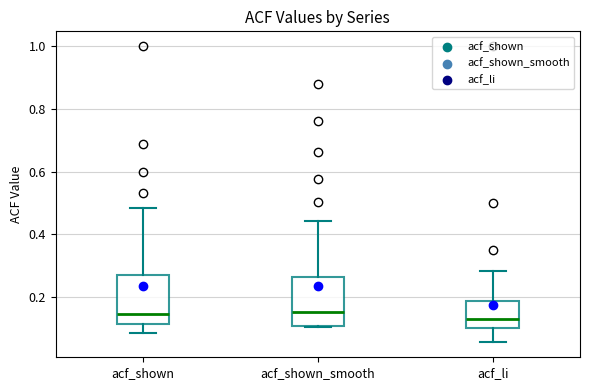

Reading left to right, read every box against the y-axis: the position of its median line, the range the box covers, and the ends of its whiskers. The values are not printed on the chart, so give them approximately, as read against the axis.

acf_shown: median 0.14, box 0.12 to 0.28, whiskers 0.08 to 0.48
acf_shown_smooth: median 0.16, box 0.12 to 0.26, whiskers 0.10 to 0.44
acf_li: median 0.14, box 0.10 to 0.18, whiskers 0.06 to 0.28